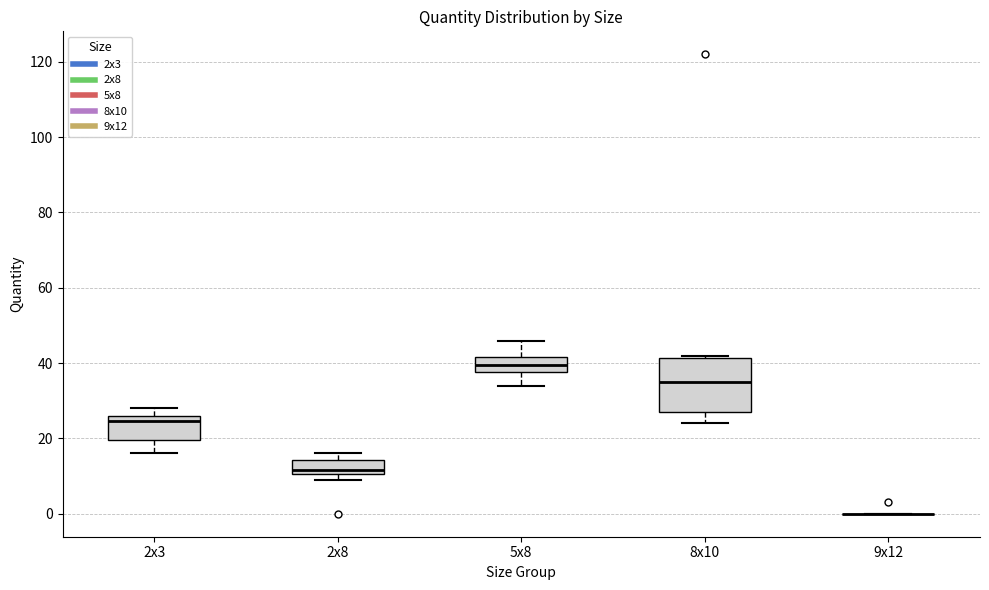

Which box is the tallest, from its lower edge to its upper edge?

8x10